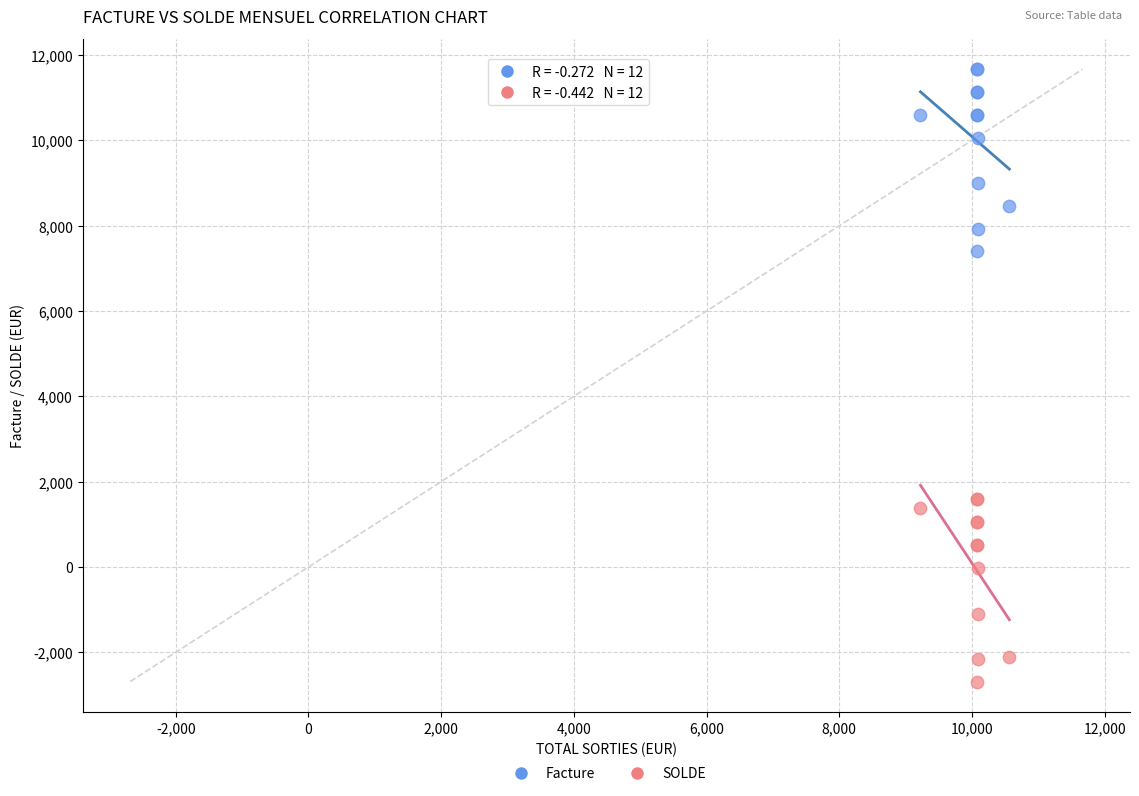

Which series contains the lowest Y value?

SOLDE